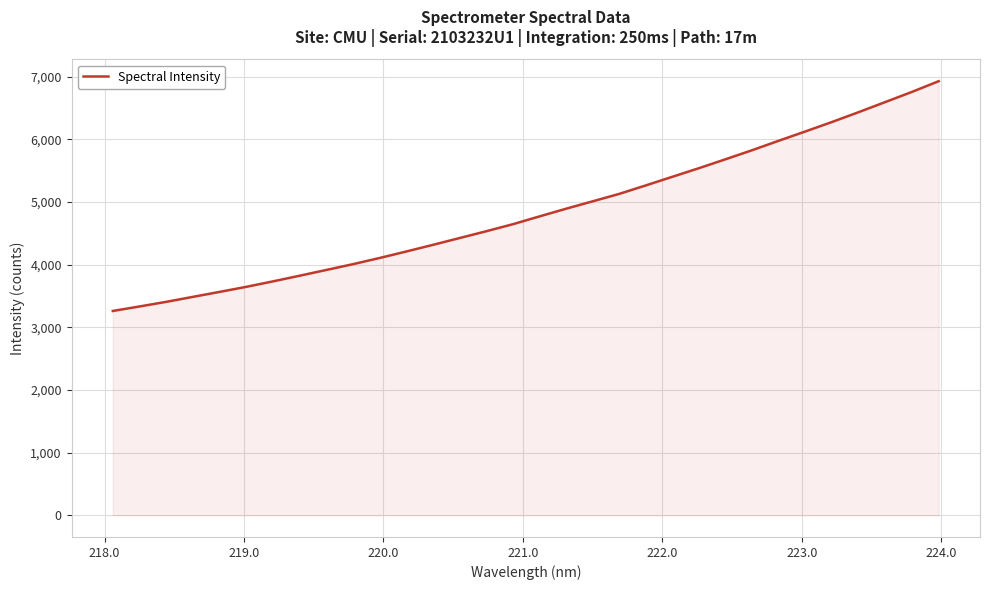

What is the difference between the maximum and minimum values?

3667.1